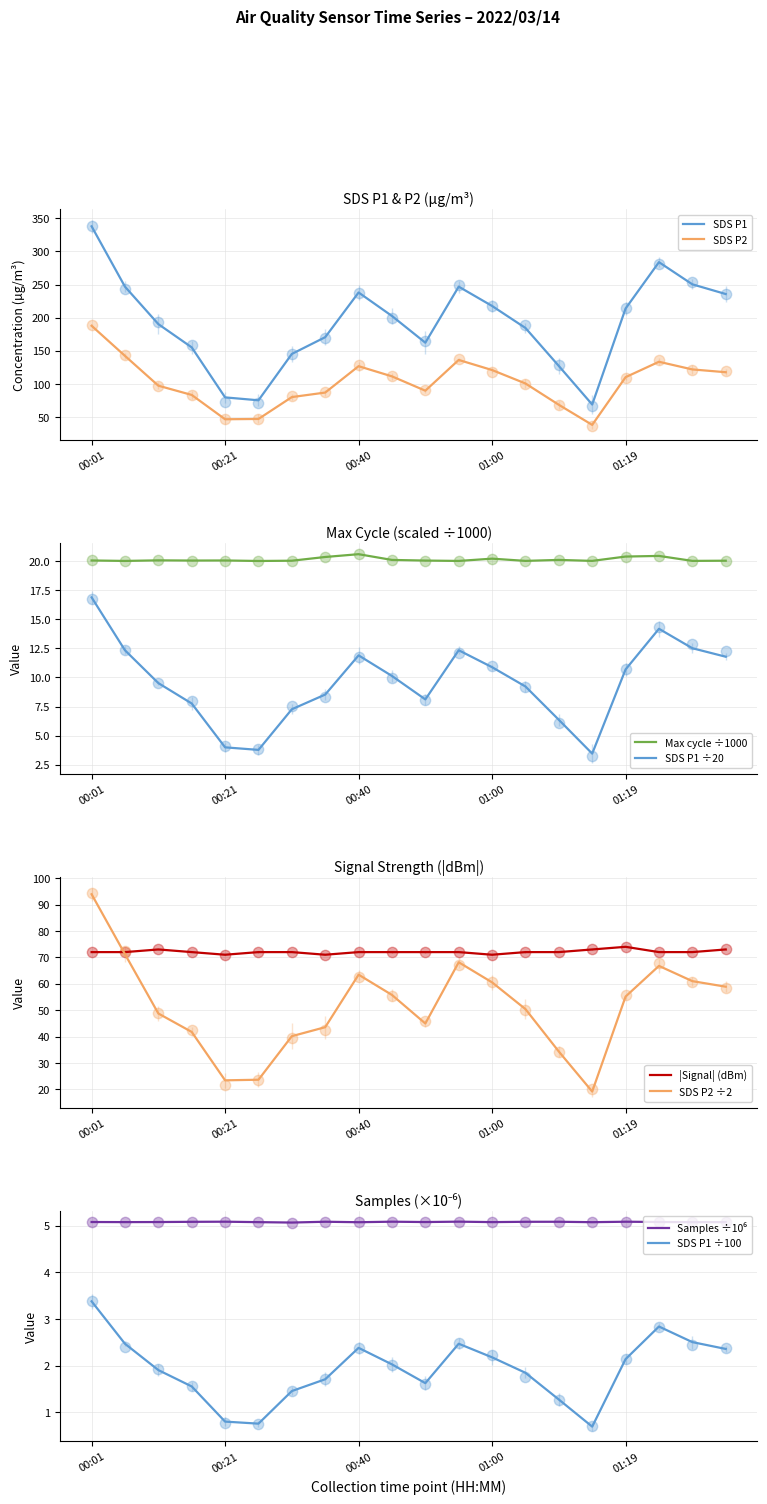

What are all the series names shown in the legend?

SDS_P1, SDS_P2, Max_cycle, Signal, Samples